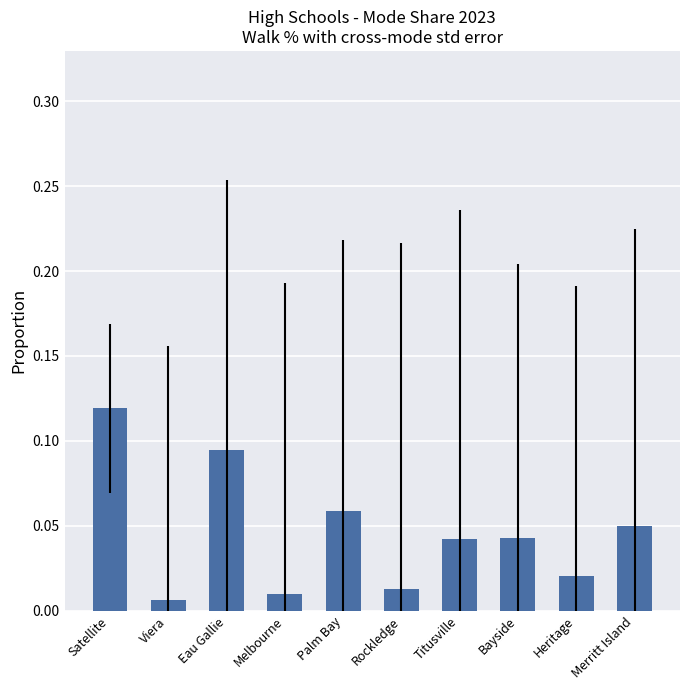

What is the sum of all values?

0.5